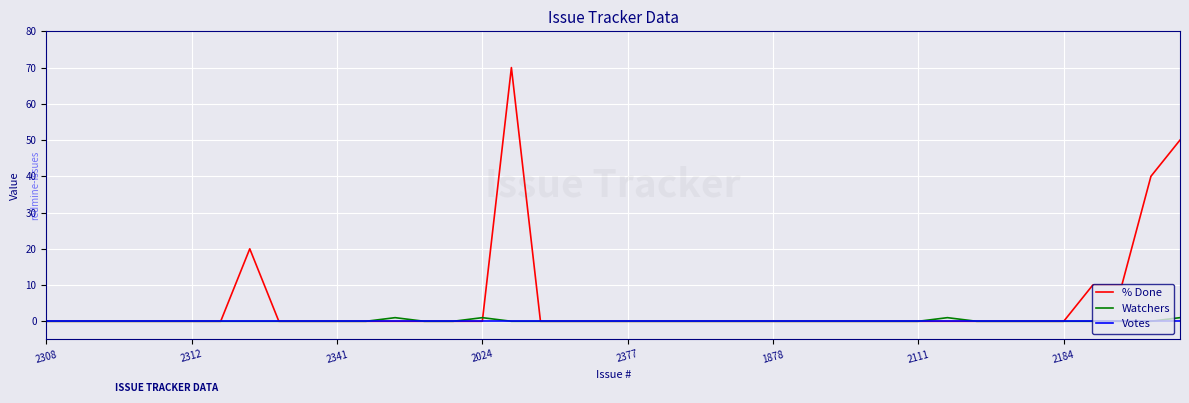

Rank the series by their maximum value, from lowest to highest.

Votes, Watchers, % Done